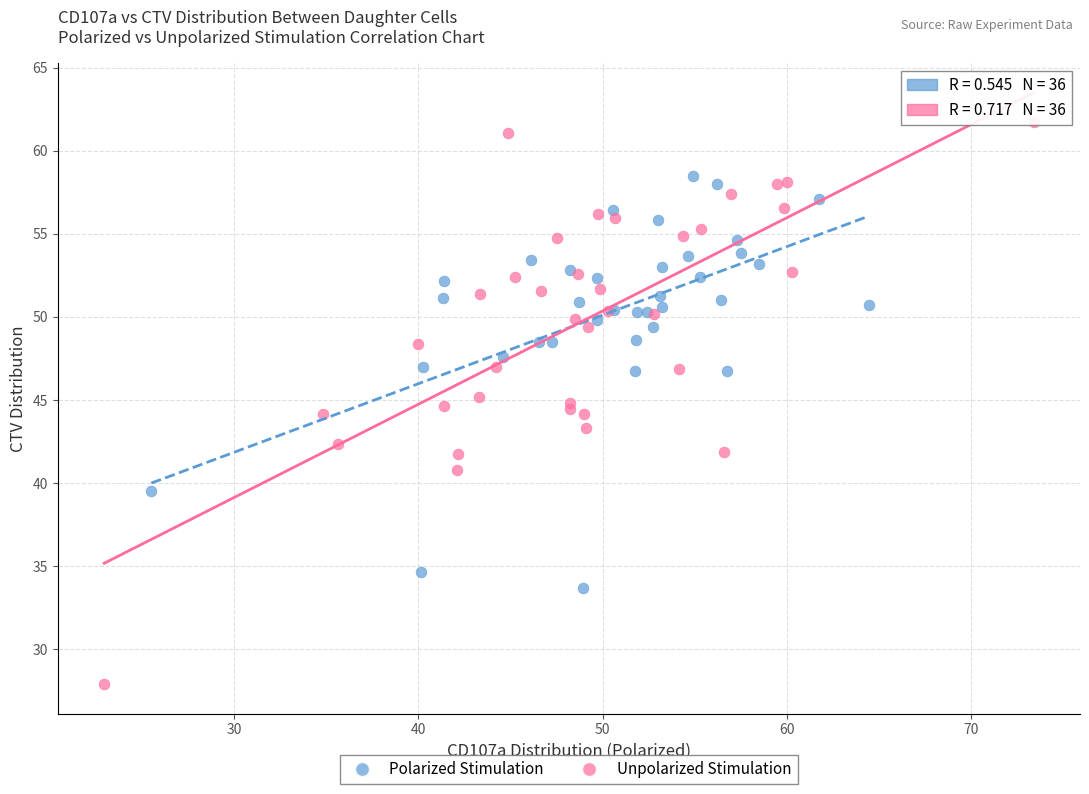

What are all the series names shown in the legend?

Polarized Stimulation, Unpolarized Stimulation